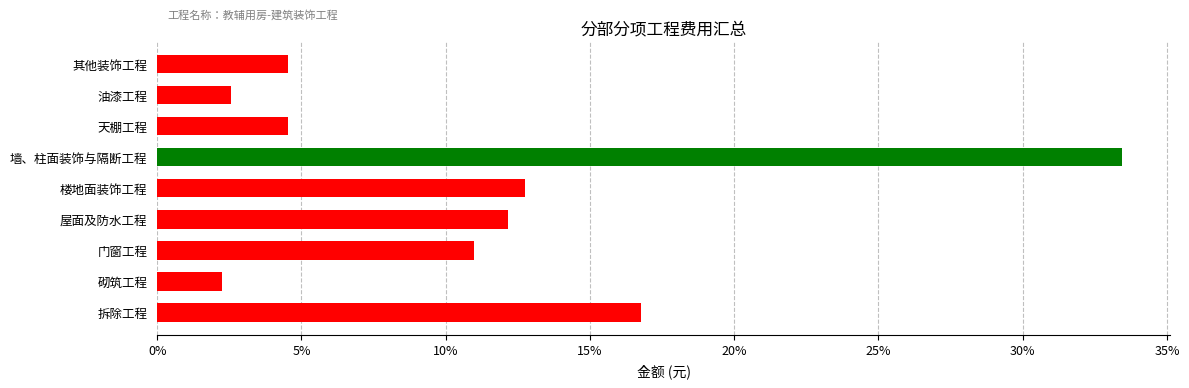

Is it true that the value at 砌筑工程 is 1.2?

False